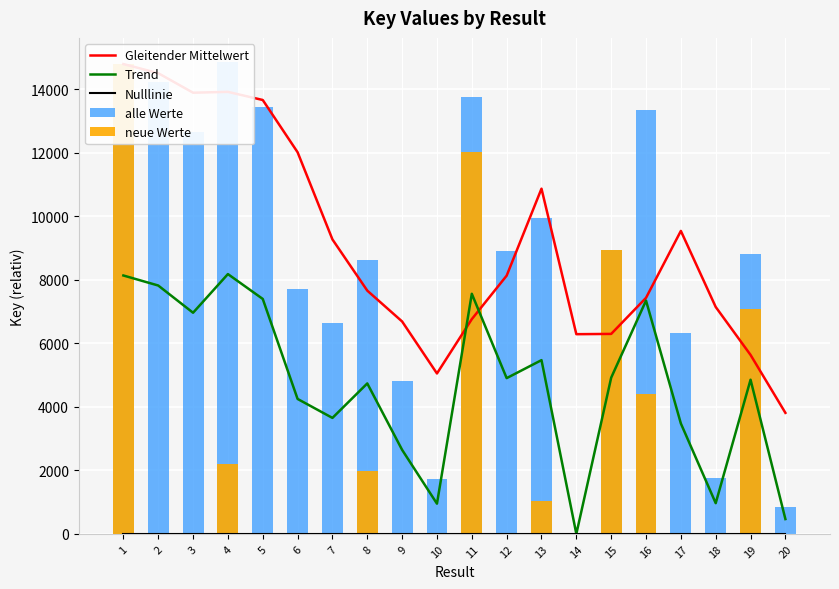

The alle Werte series shows 18998.3 at 3. True or false?

False